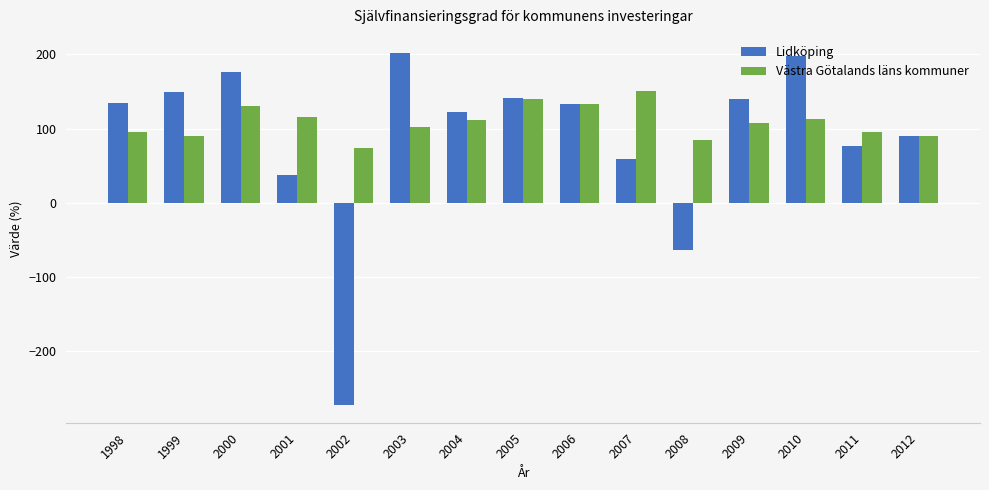

What is the total value across all series at 2004?

233.5